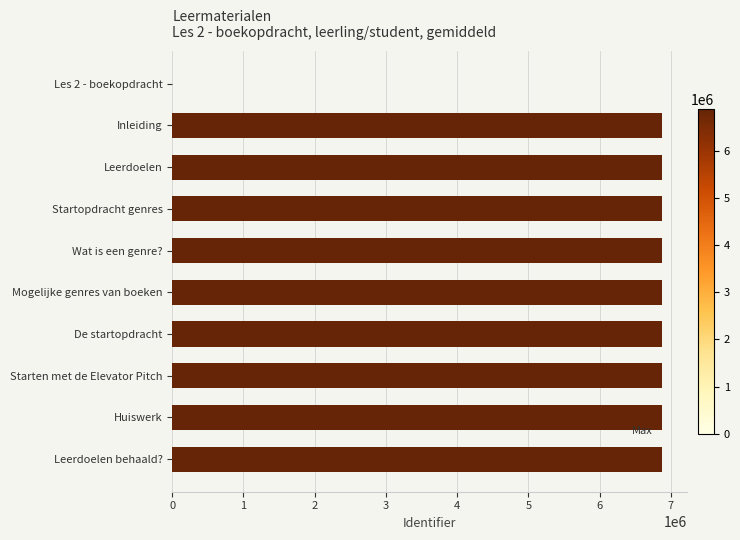

The value at Startopdracht genres is 1792576. True or false?

False